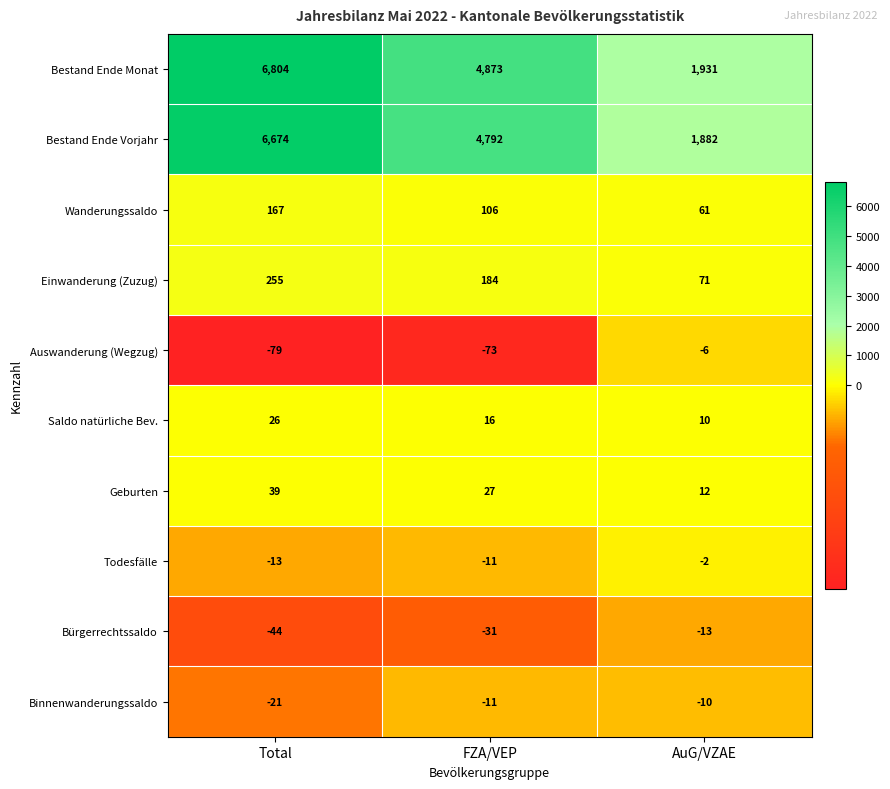

Reading left to right, transcribe all the data shown in this chart.

Bestand Ende Monat: 6804	4873	1931
Bestand Ende Vorjahr: 6674	4792	1882
Wanderungssaldo: 167	106	61
Einwanderung (Zuzug): 255	184	71
Auswanderung (Wegzug): -79	-73	-6
Saldo natürliche Bev.: 26	16	10
Geburten: 39	27	12
Todesfälle: -13	-11	-2
Bürgerrechtssaldo: -44	-31	-13
Binnenwanderungssaldo: -21	-11	-10